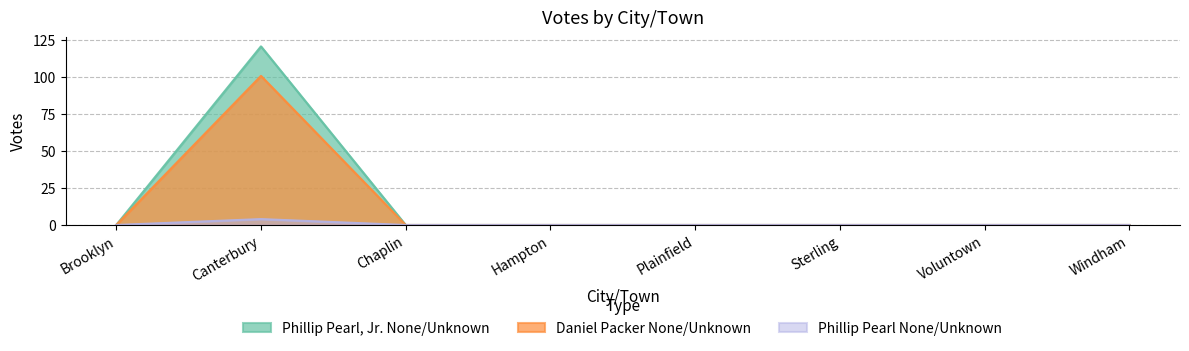

Does the chart have visible grid lines?

Yes